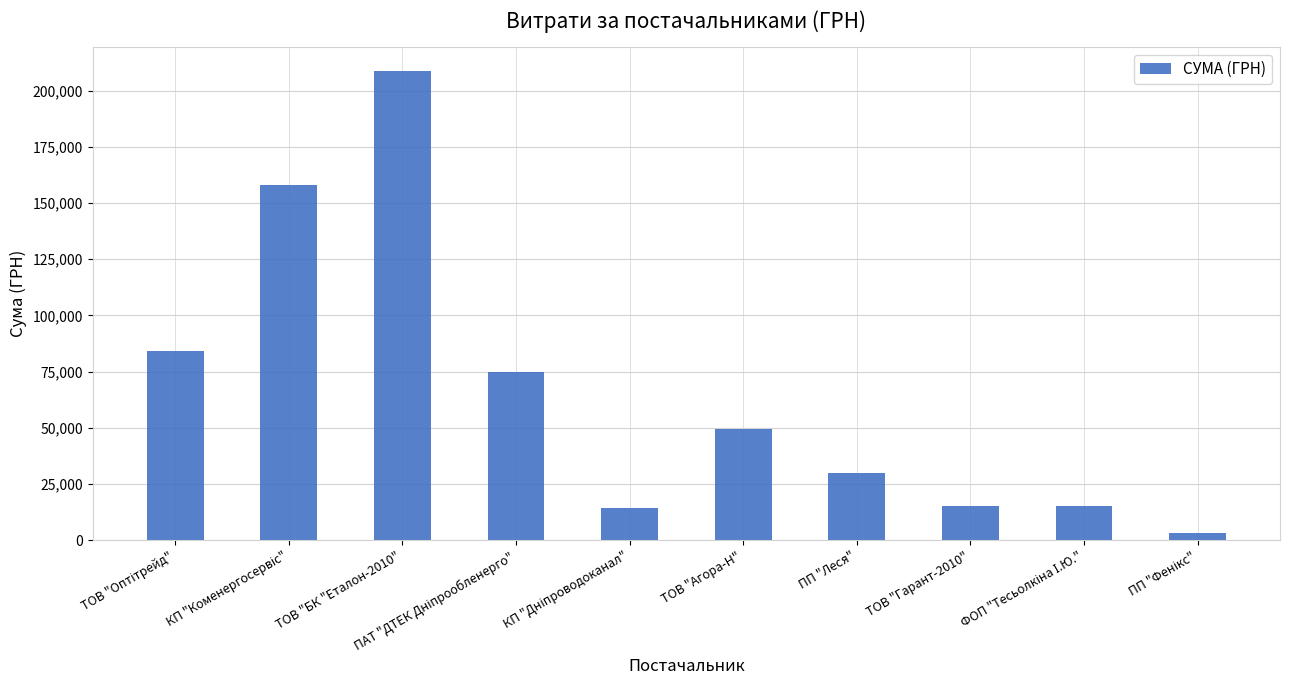

The value at ТОВ "Агора-Н" is 49613.6. True or false?

True